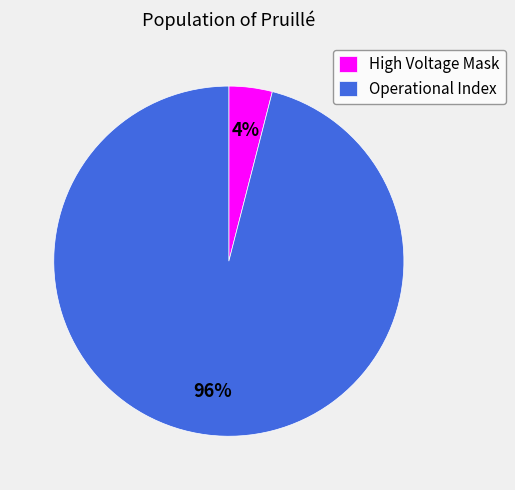

What is the largest slice in the pie chart?

Operational Index